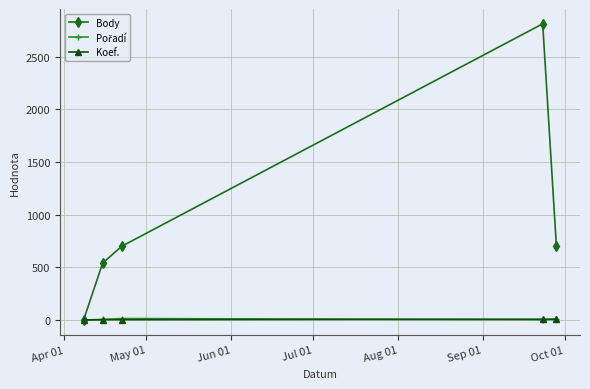

At how many categories does at least one series exceed 2256?

1